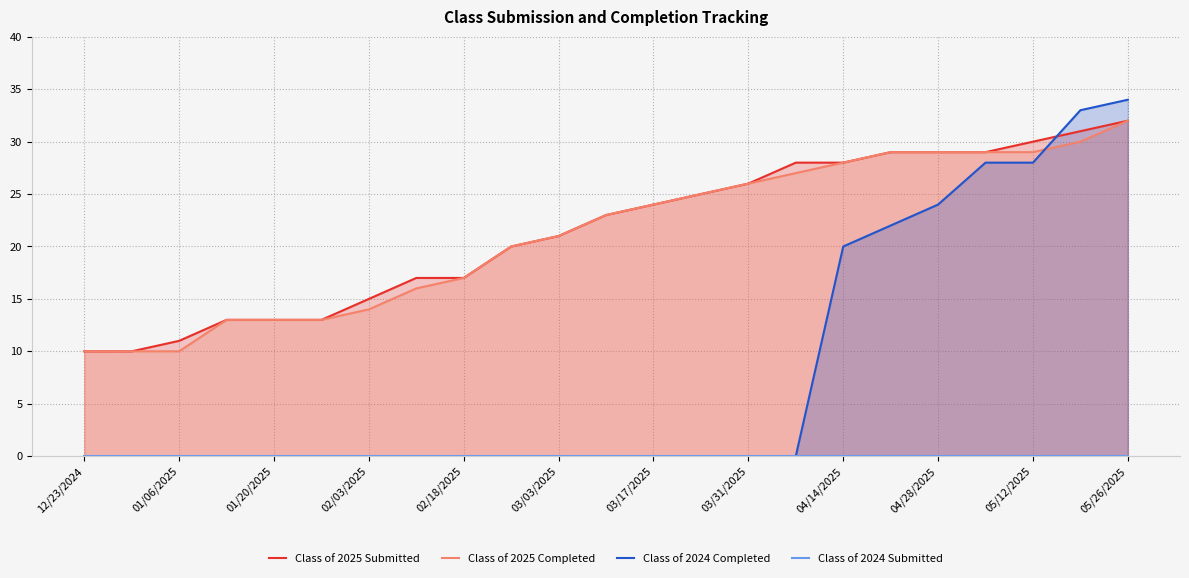

What is the difference between the Class of 2025 Completed values at 05/26/2025 and 04/28/2025?

3